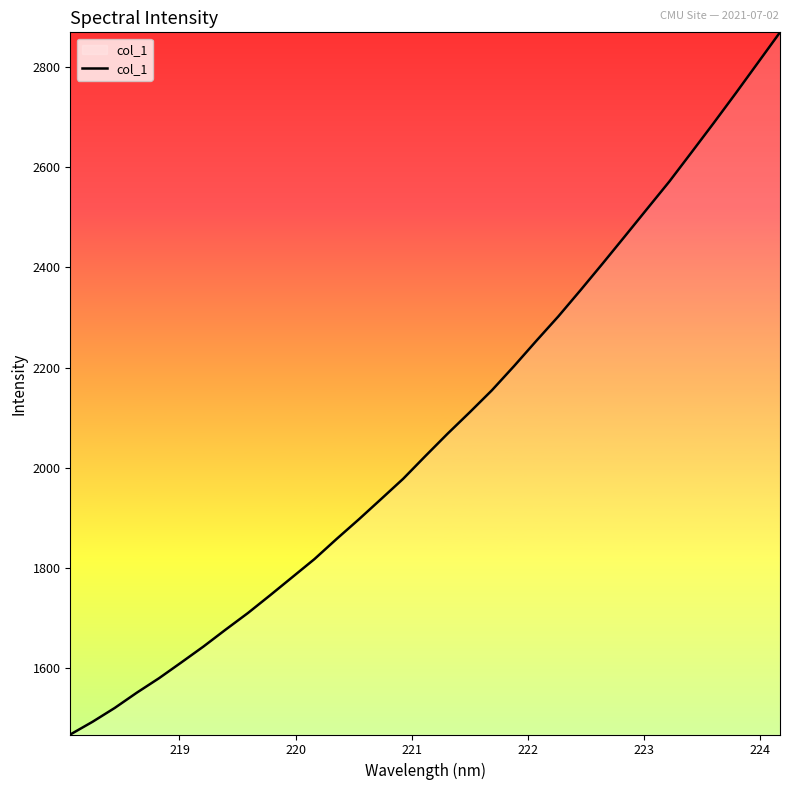

What is the greatest value displayed?

2868.6